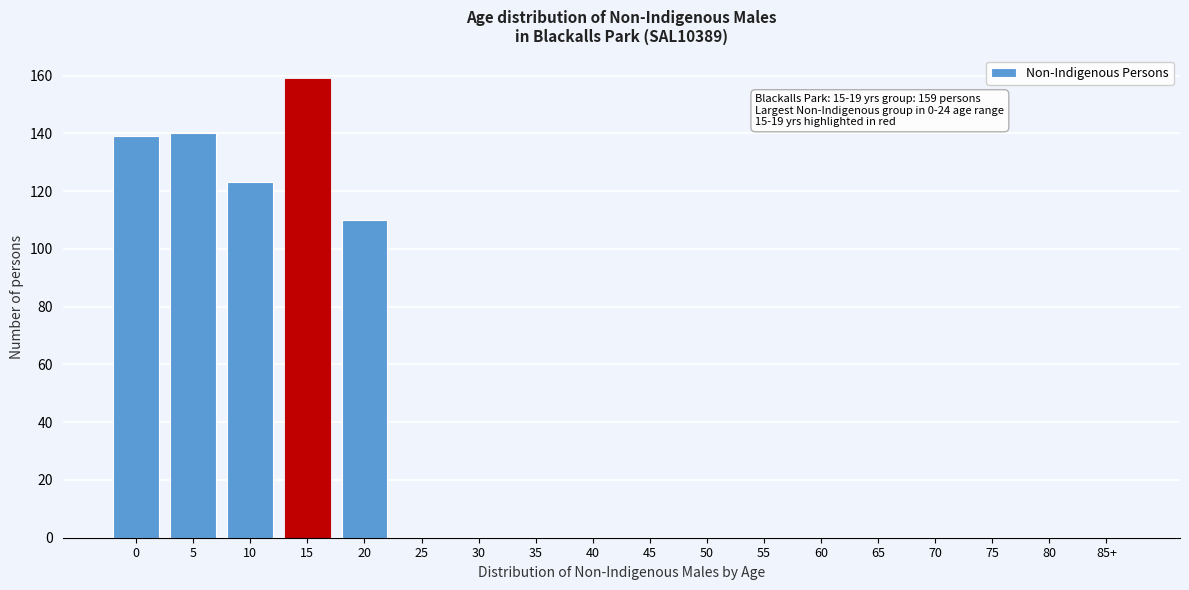

Reading right to left, what are all the values shown in this chart?

85+=0	80=0	75=0	70=0	65=0	60=0	55=0	50=0	45=0	40=0	35=0	30=0	25=0	20=110	15=159	10=123	5=140	0=139